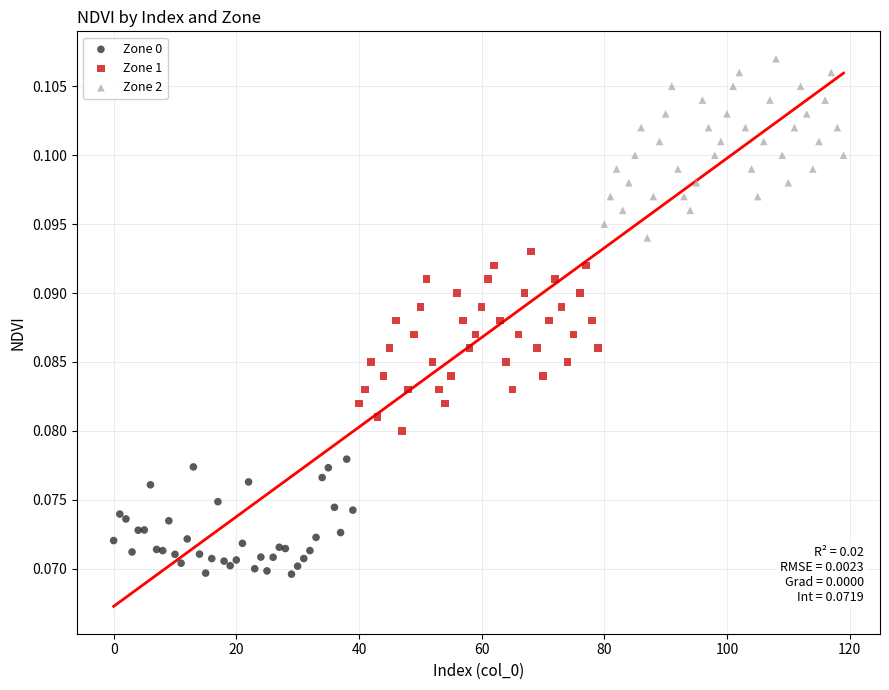

Which series contains the highest Y value?

Zone 2